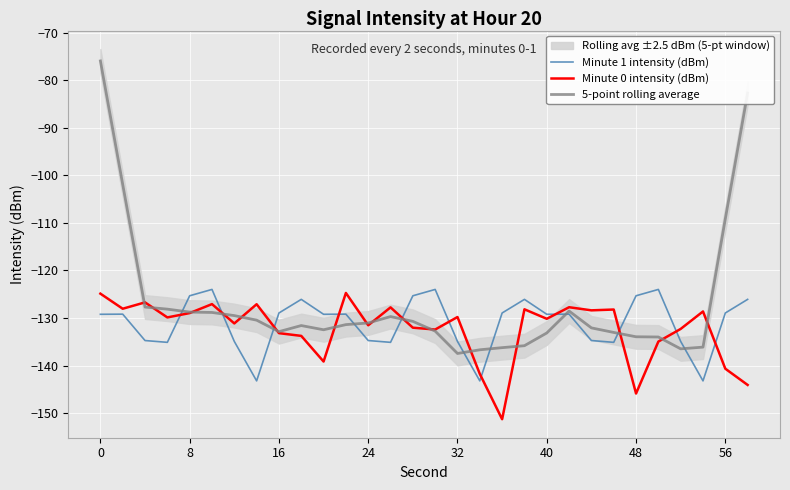

How many interior local peaks does the 5-point rolling average series have?

3